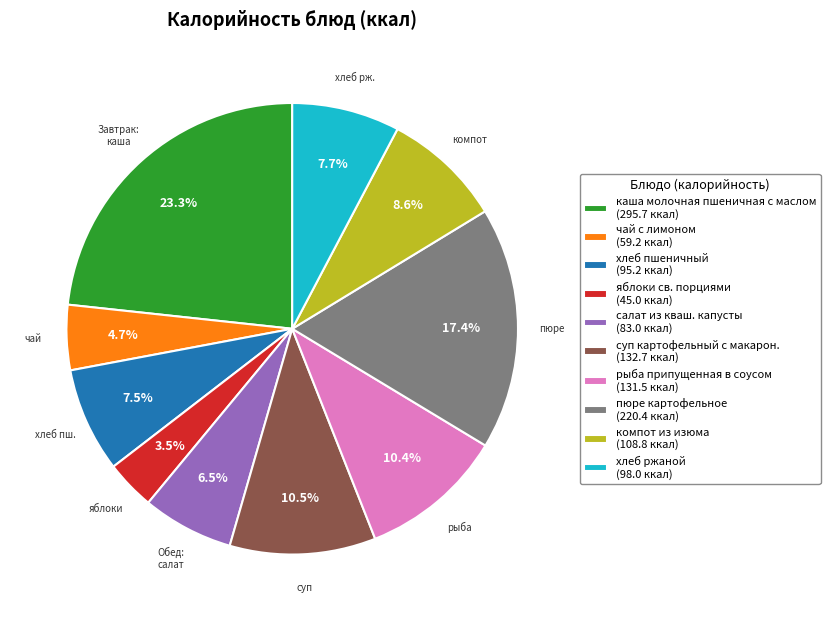

What percentage is NOT represented by суп картофельный с макарон. (132.7 ккал)?

89.5%